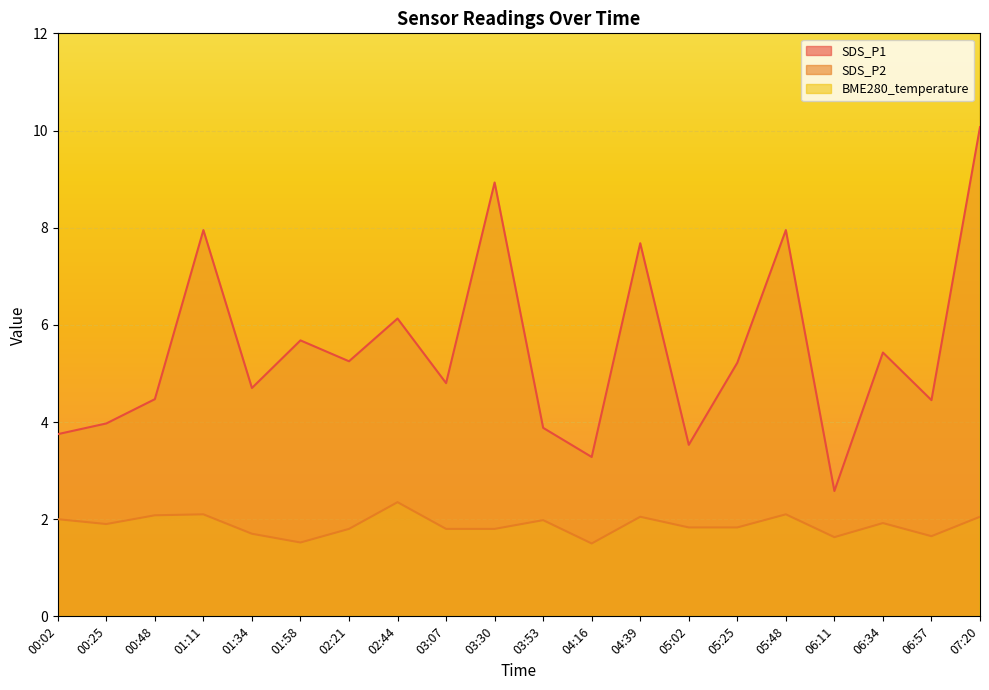

What is the label of the 2nd point from the left?

00:25